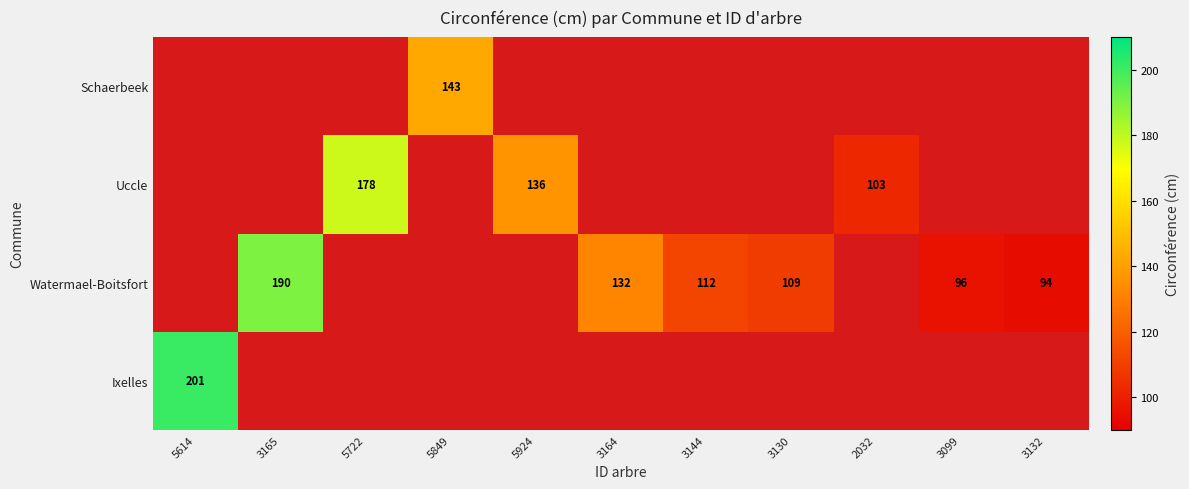

The Watermael-Boitsfort series shows 132 at 3164. True or false?

True